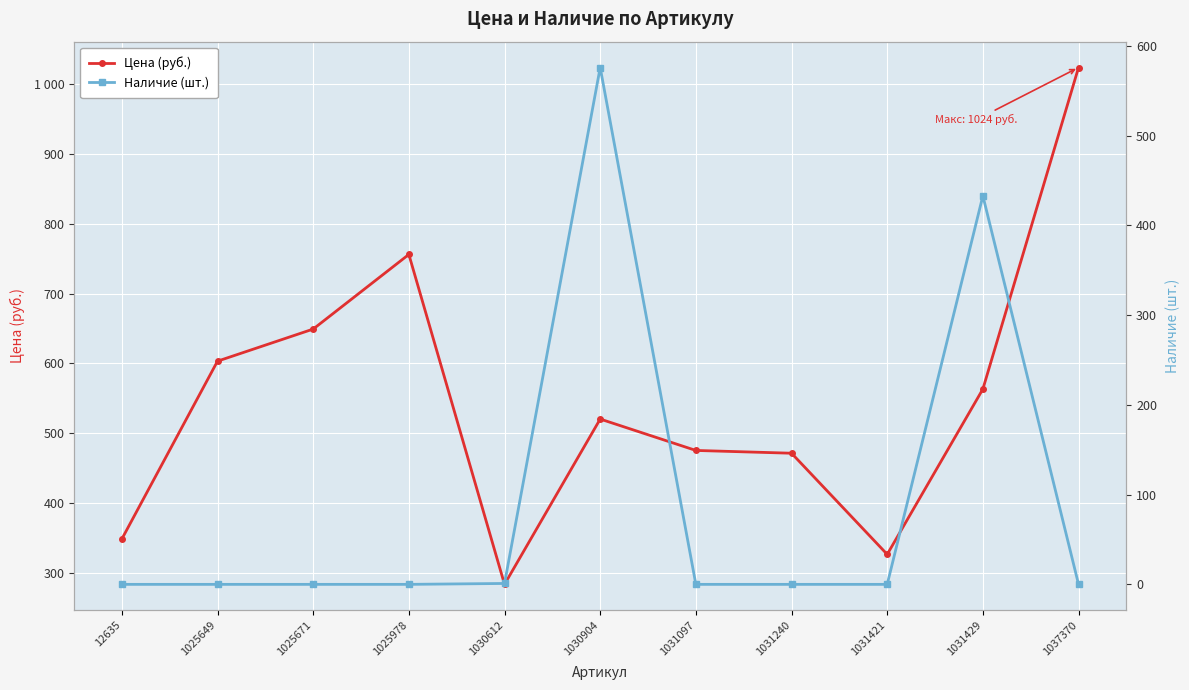

Where does the Цена (руб.) series first go above 520?

1025649